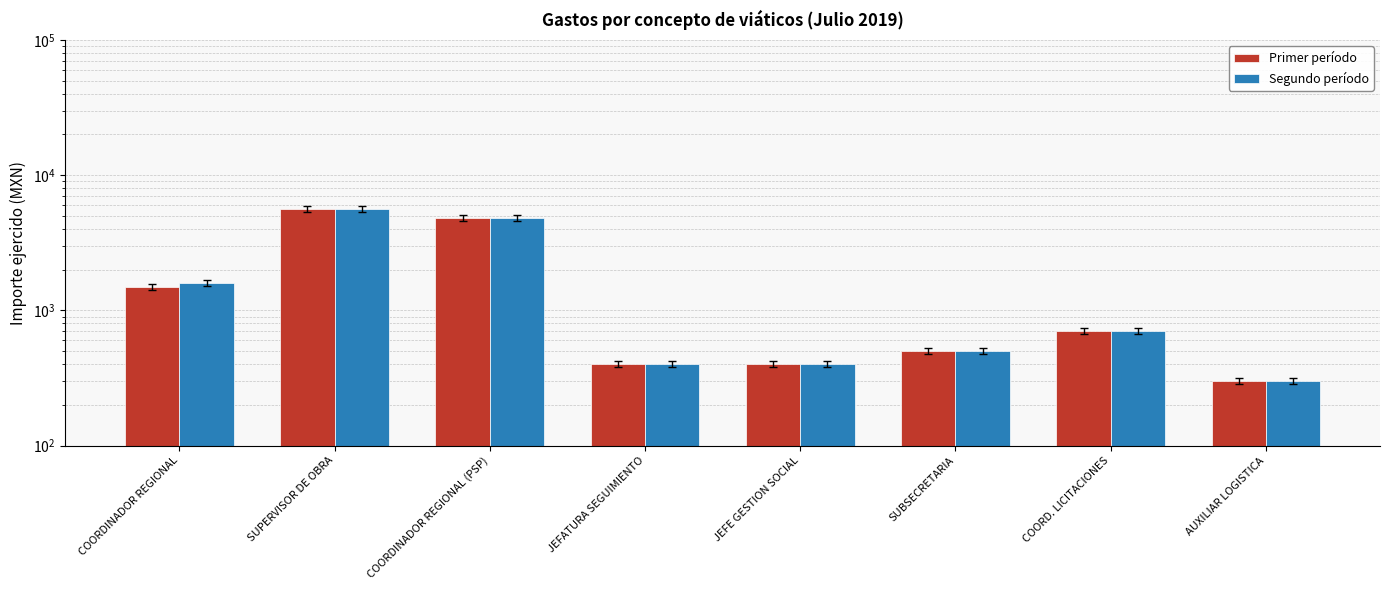

What is the maximum value shown in the chart?

5650